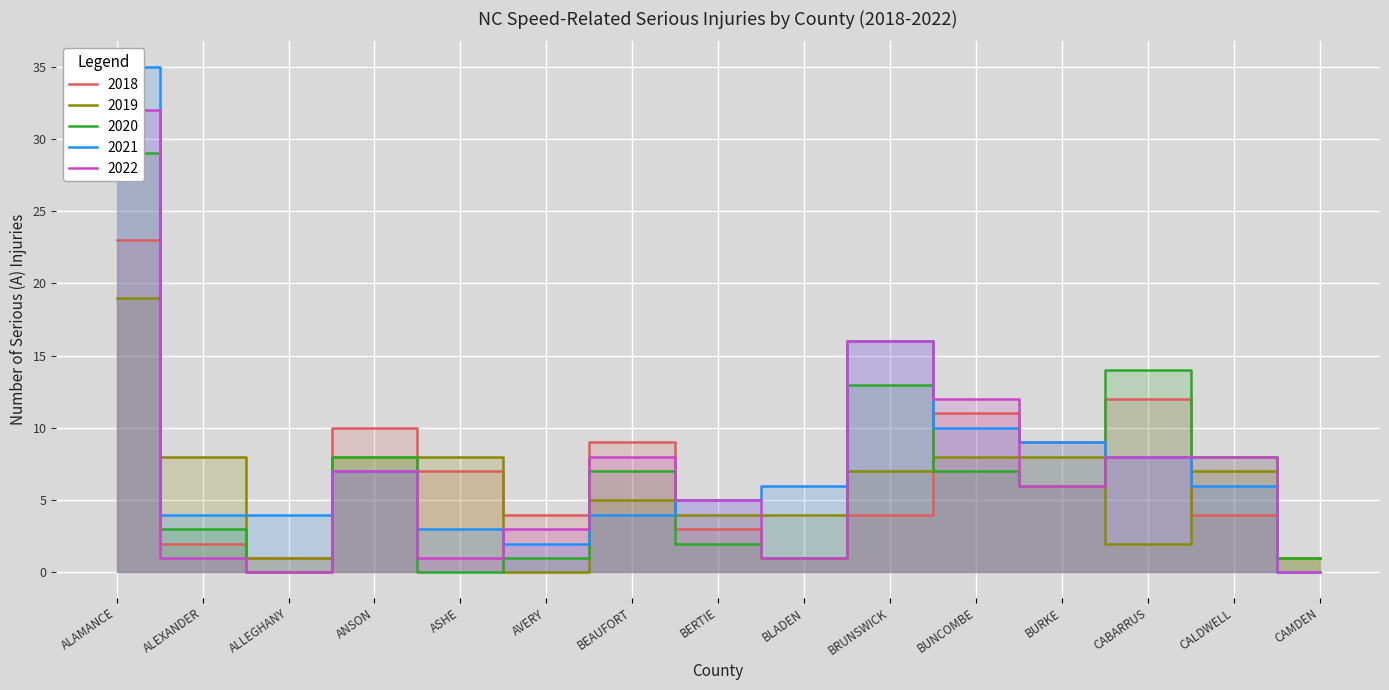

How many lines are shown in the chart?

5